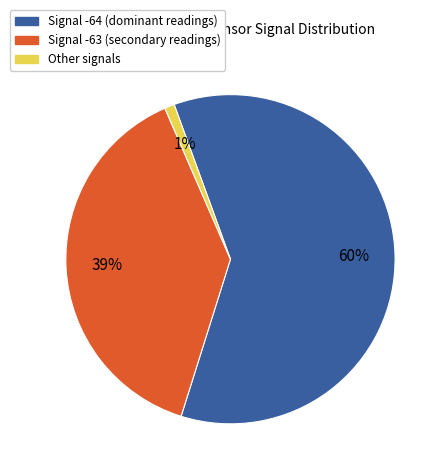

To the nearest percent, what is the average slice percentage?

33%